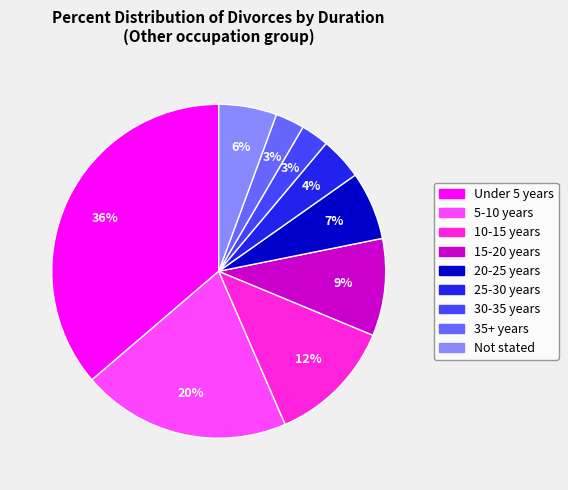

Which slice is the largest?

Under 5 years